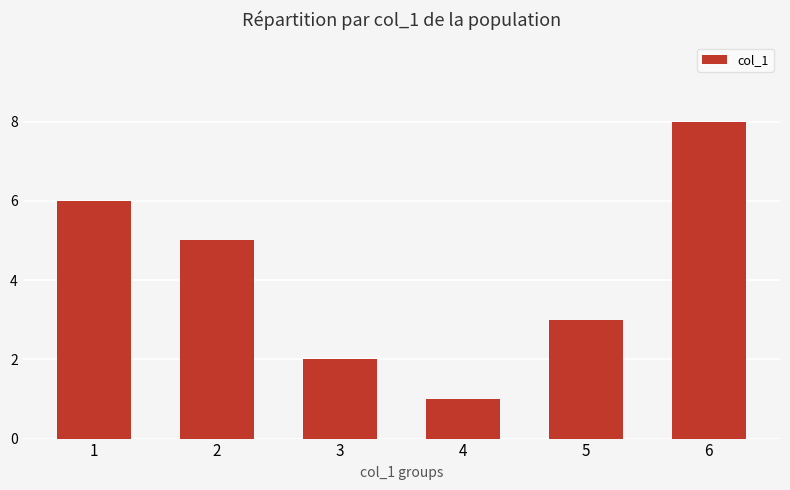

How many categories are shown in the chart?

6